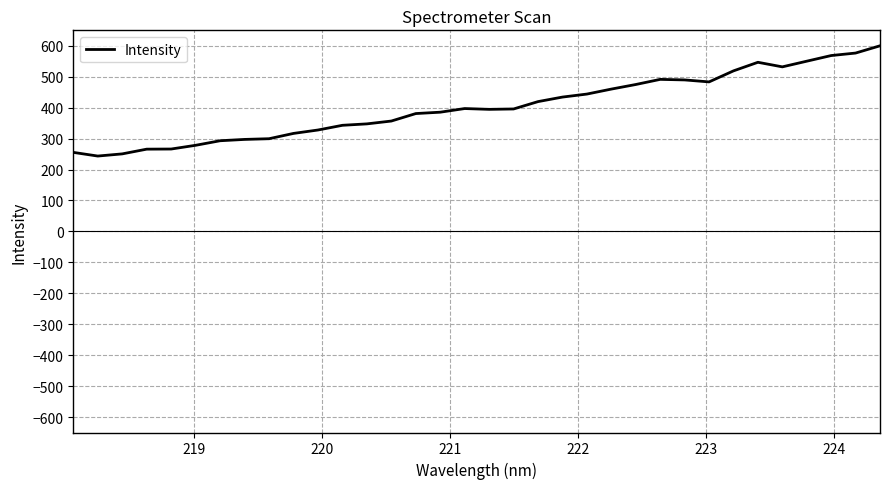

What is the difference between the maximum and minimum values?

356.4